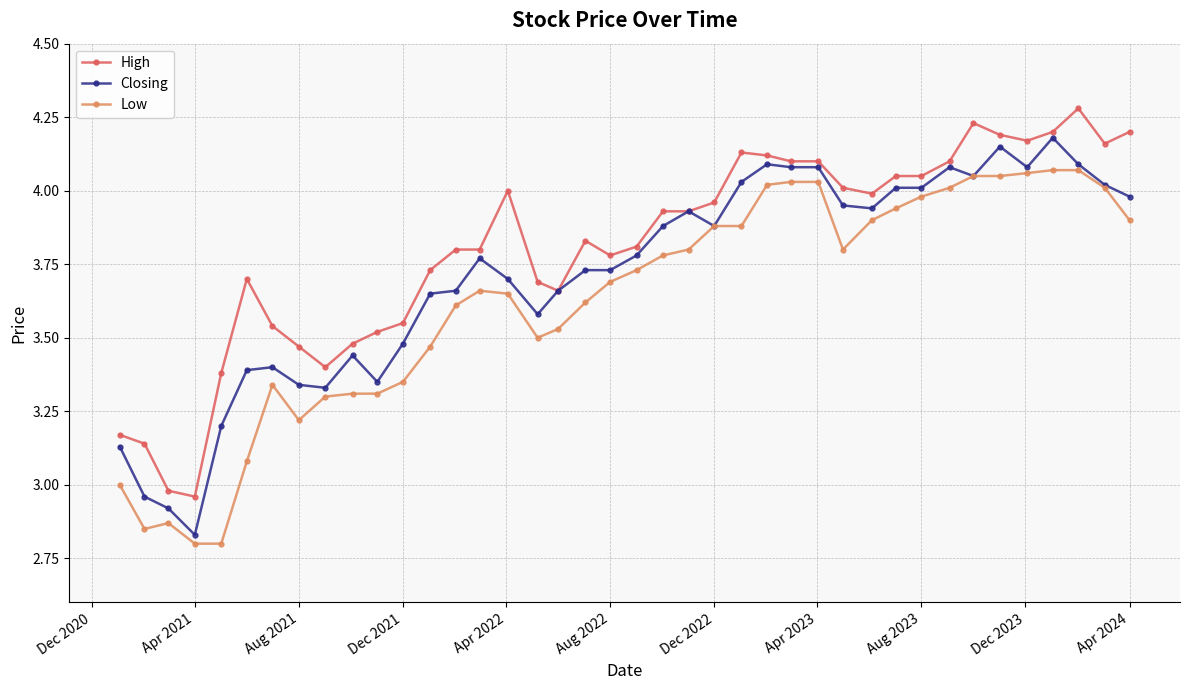

List the series in order of their overall mean, lowest first.

Low, Closing, High